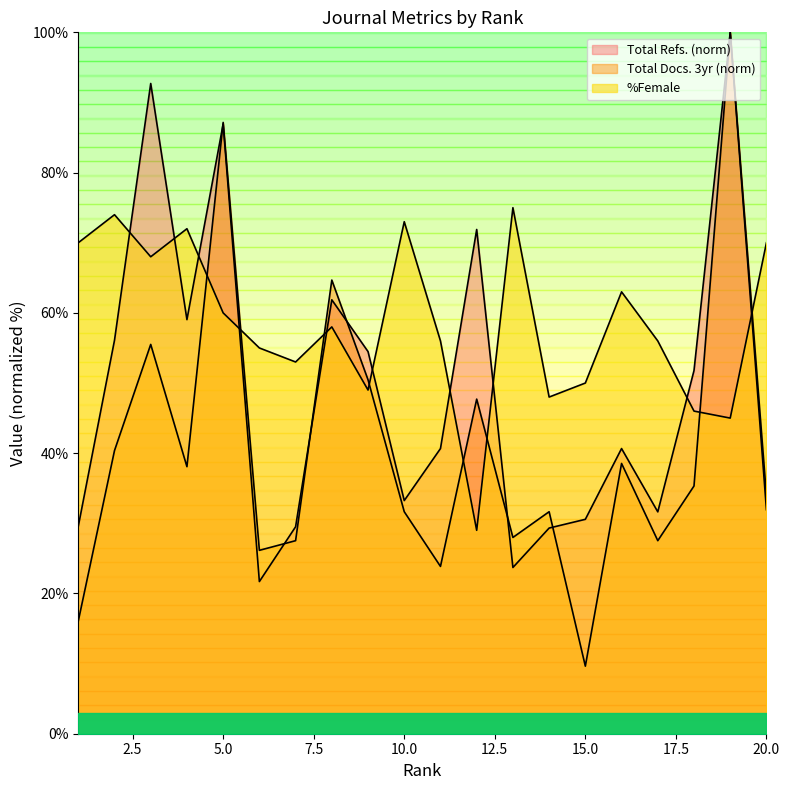

Reading left to right, extract all data points from this chart.

Total Docs. (3years): 1=16.1	2=40.4	3=55.5	4=38.1	5=87.2	6=26.1	7=27.5	8=64.7	9=50.5	10=31.7	11=23.9	12=47.7	13=28.0	14=31.7	15=9.6	16=38.5	17=27.5	18=35.3	19=100.0	20=33.9
Total Refs.: 1=29.6	2=56.1	3=92.7	4=59.0	5=86.9	6=21.7	7=29.5	8=61.9	9=54.5	10=33.2	11=40.7	12=71.9	13=23.7	14=29.3	15=30.6	16=40.7	17=31.6	18=51.8	19=100.0	20=31.9
%Female: 1=70.0	2=74.0	3=68.0	4=72.0	5=60.0	6=55.0	7=53.0	8=58.0	9=49.0	10=73.0	11=56.0	12=29.0	13=75.0	14=48.0	15=50.0	16=63.0	17=56.0	18=46.0	19=45.0	20=70.0